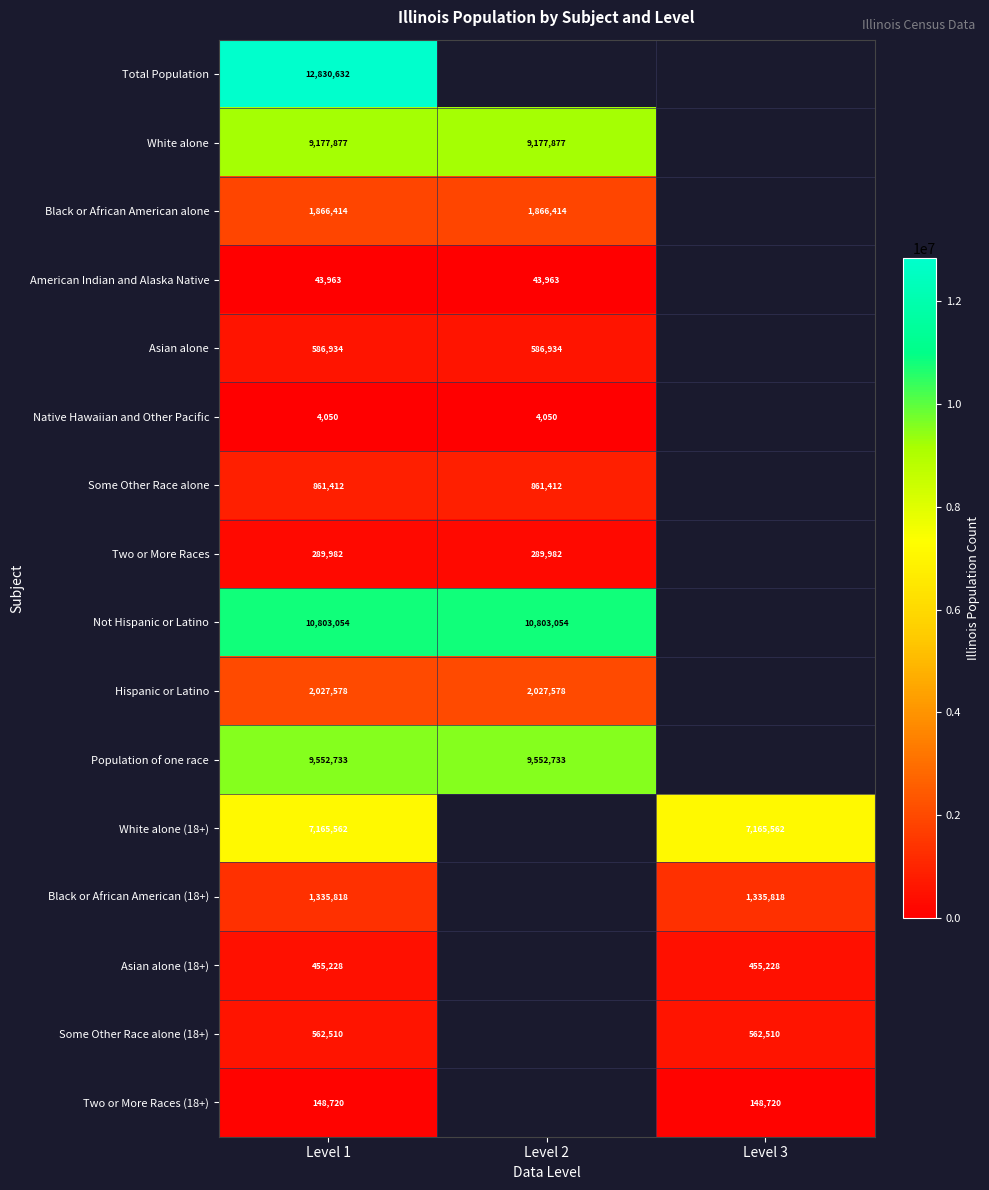

At which category is the sum across all series the highest?

Level 1